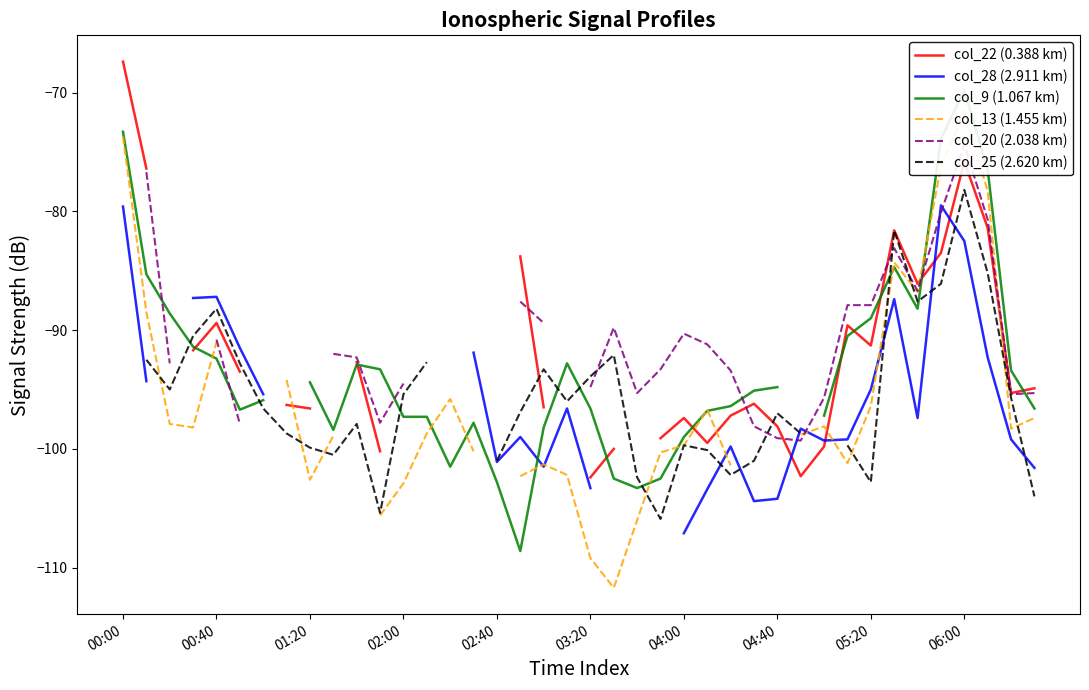

How many lines are shown in the chart?

6